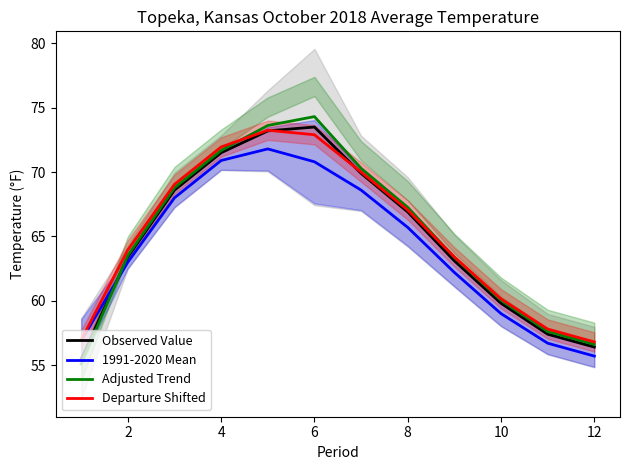

What is the difference between the highest and lowest values at 8?

1.8